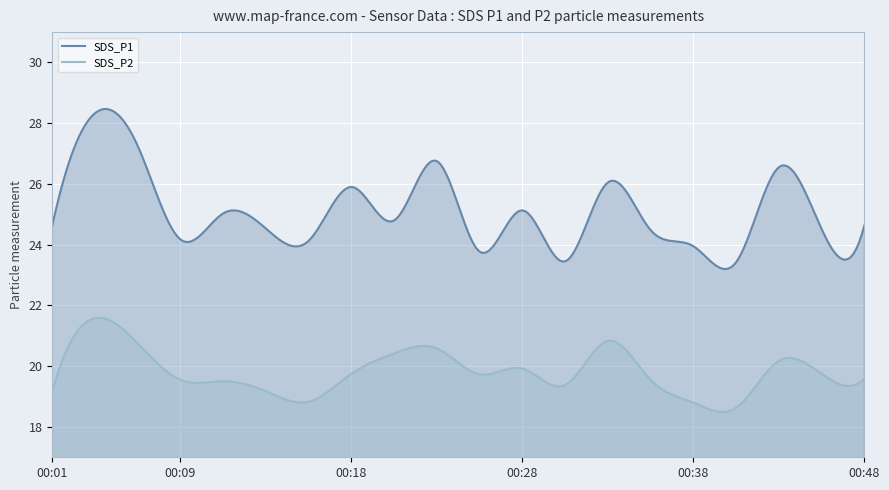

Is it true that SDS_P2 equals 30.5 at 00:31?

False